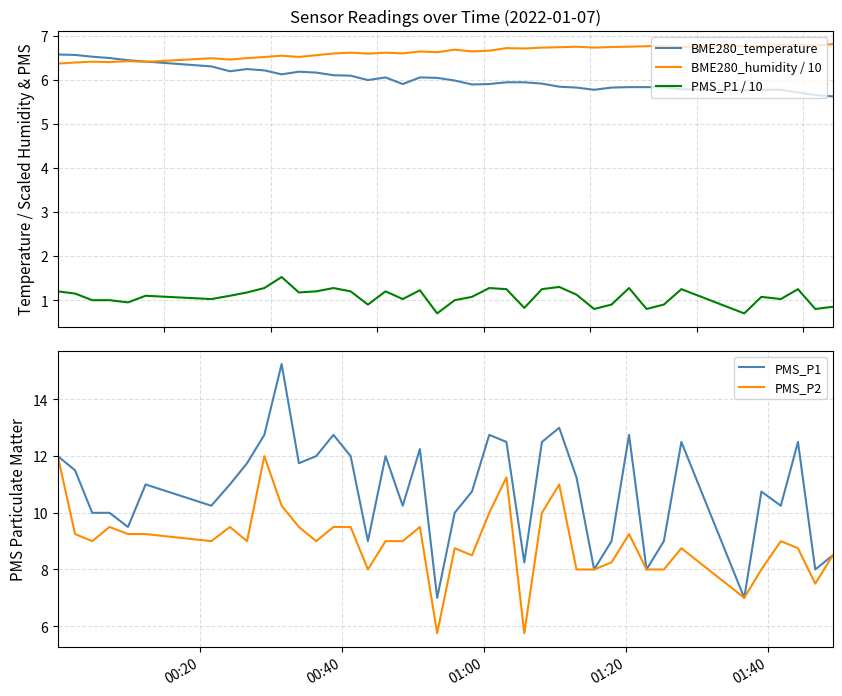

True or false: PMS_P1 / 10 and BME280_humidity / 10 cross at least once.

False